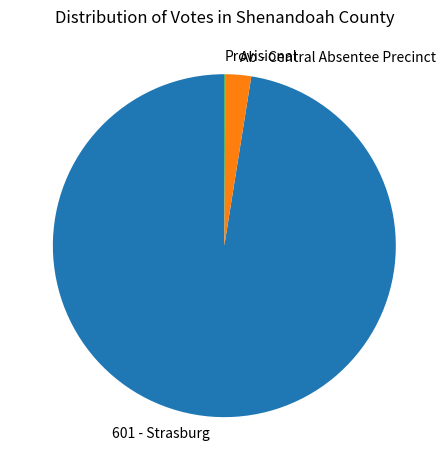

Is it true that Ab - Central Absentee Precinct is 2% of the pie?

True